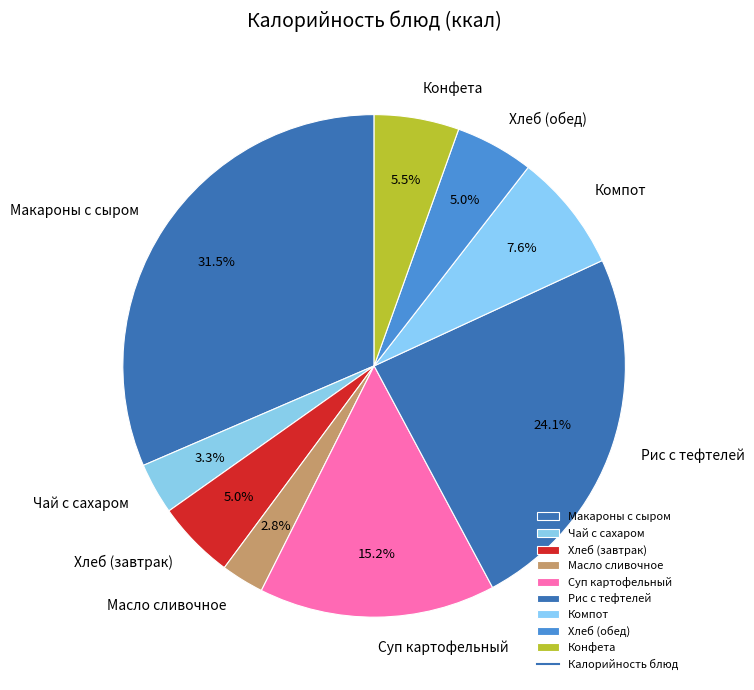

Is there any slice that represents more than half of the pie?

No